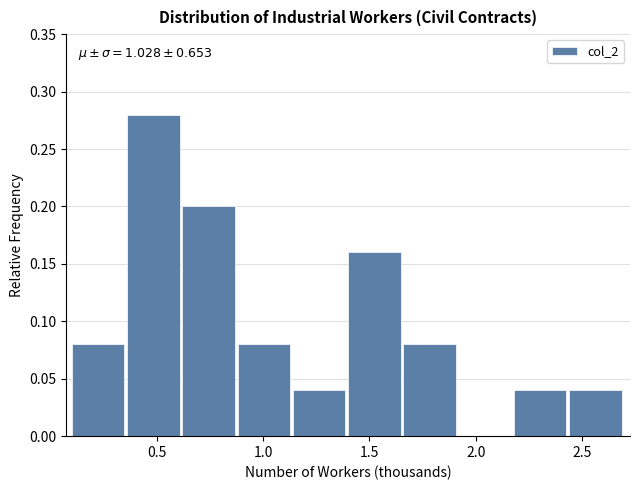

Which range on the x-axis has the tallest bar?

0.36 to 0.62